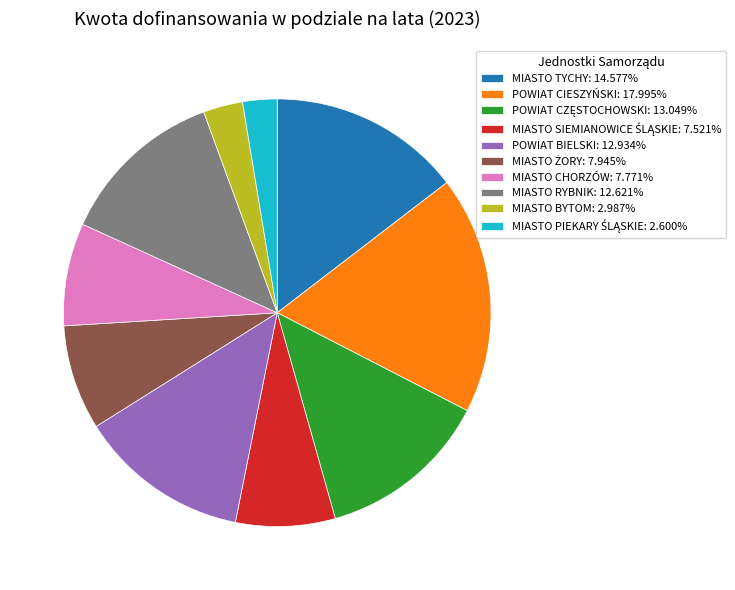

The MIASTO BYTOM slice represents 3% of the pie. True or false?

True